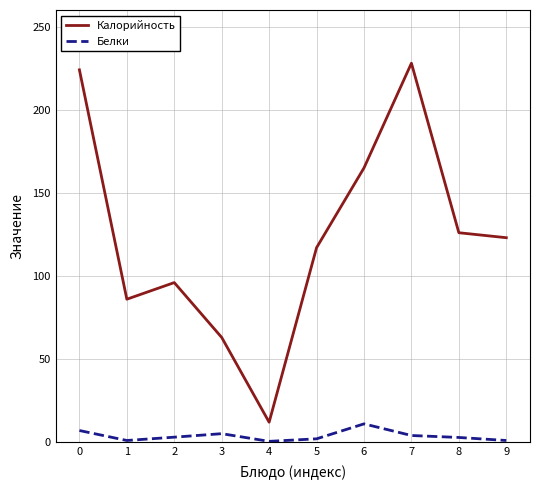

True or false: Калорийность has more than 1 points higher than both neighbors.

True